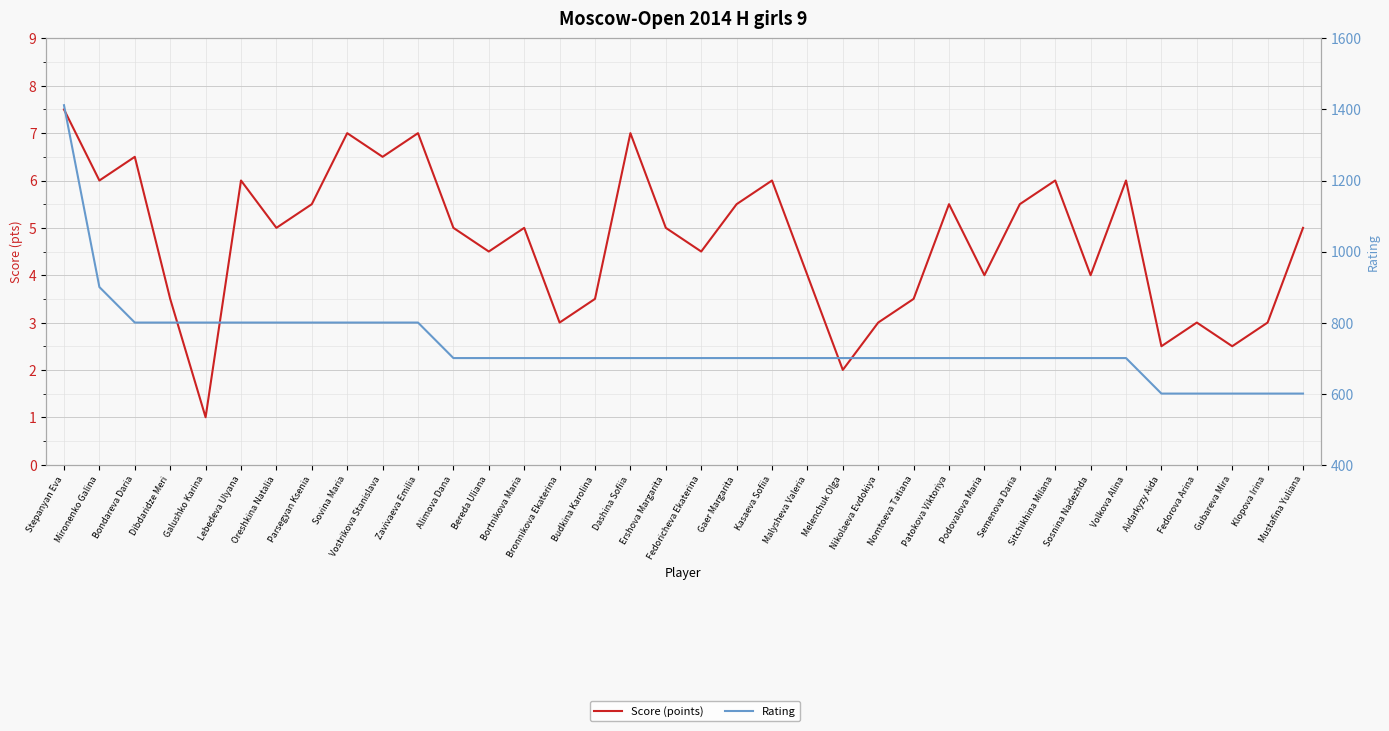

What is the spread (max minus min) of values at Dashina Sofiia?

693.0